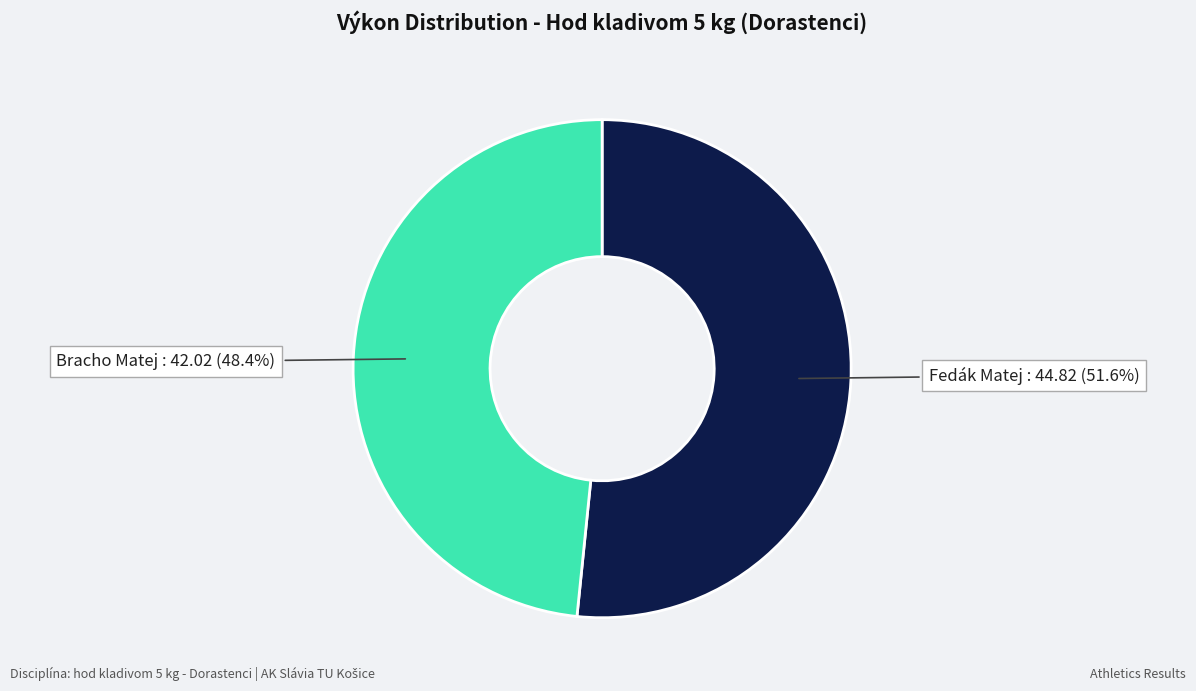

Is there a majority slice in this chart?

Yes